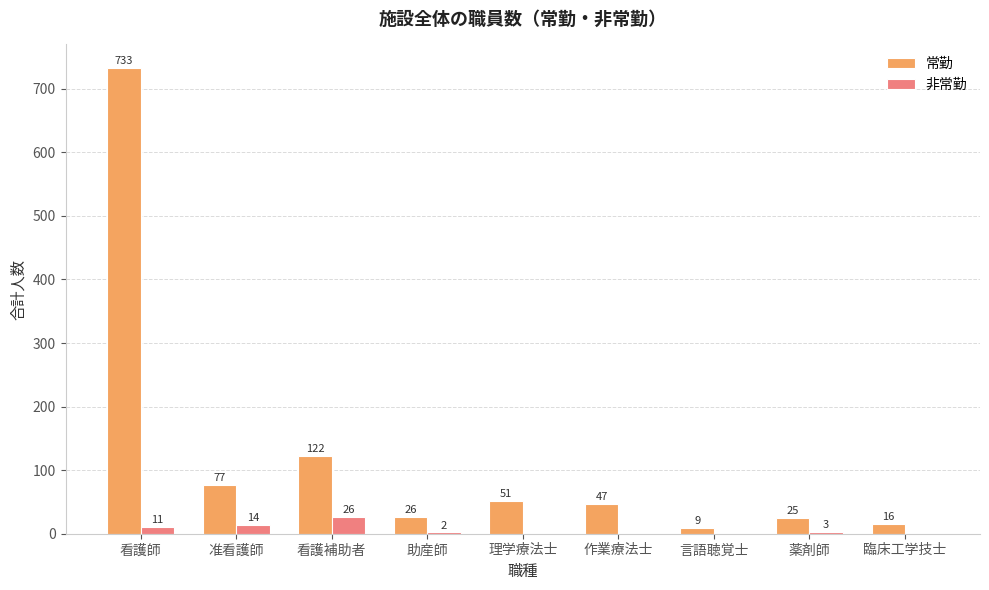

The value of 常勤 at 薬剤師 is 25. True or false?

True